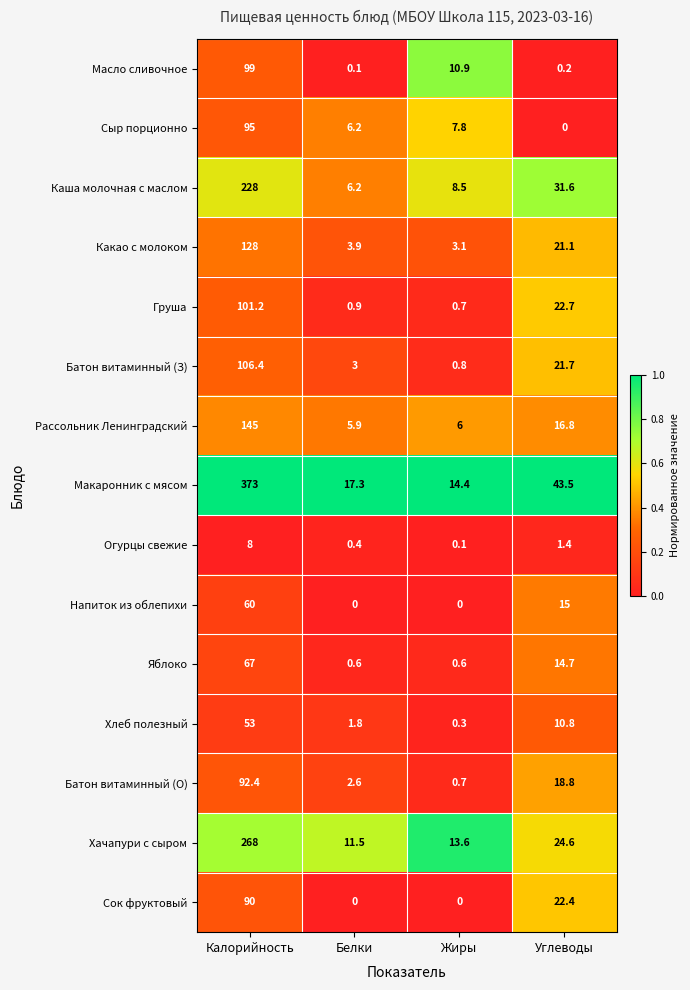

Is it true that Напиток из облепихи equals 22.8 at Углеводы?

False